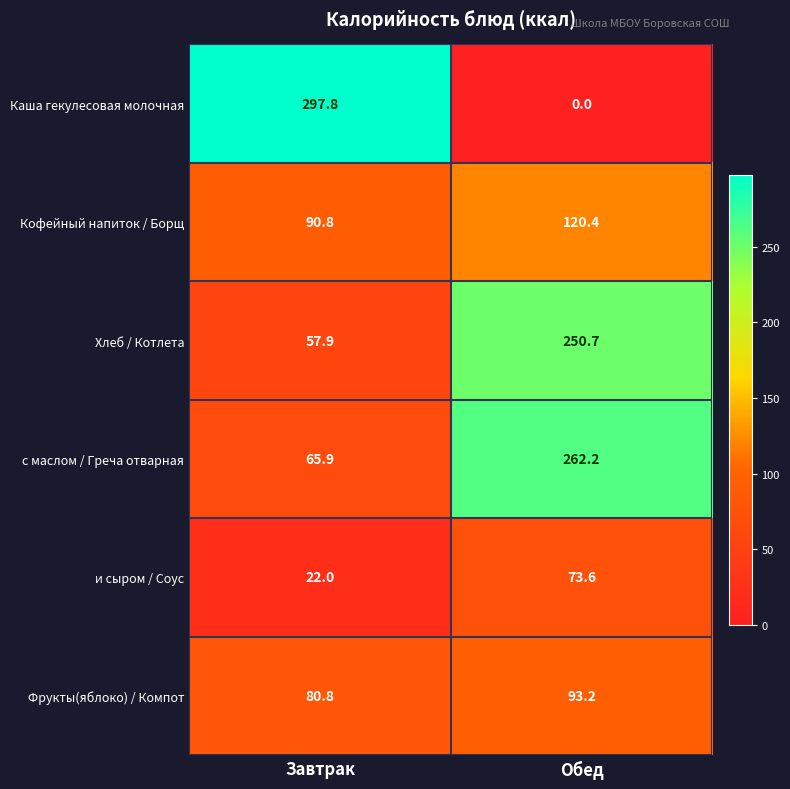

True or false: Фрукты(яблоко) / Компот has a value of 114.7 at Завтрак.

False